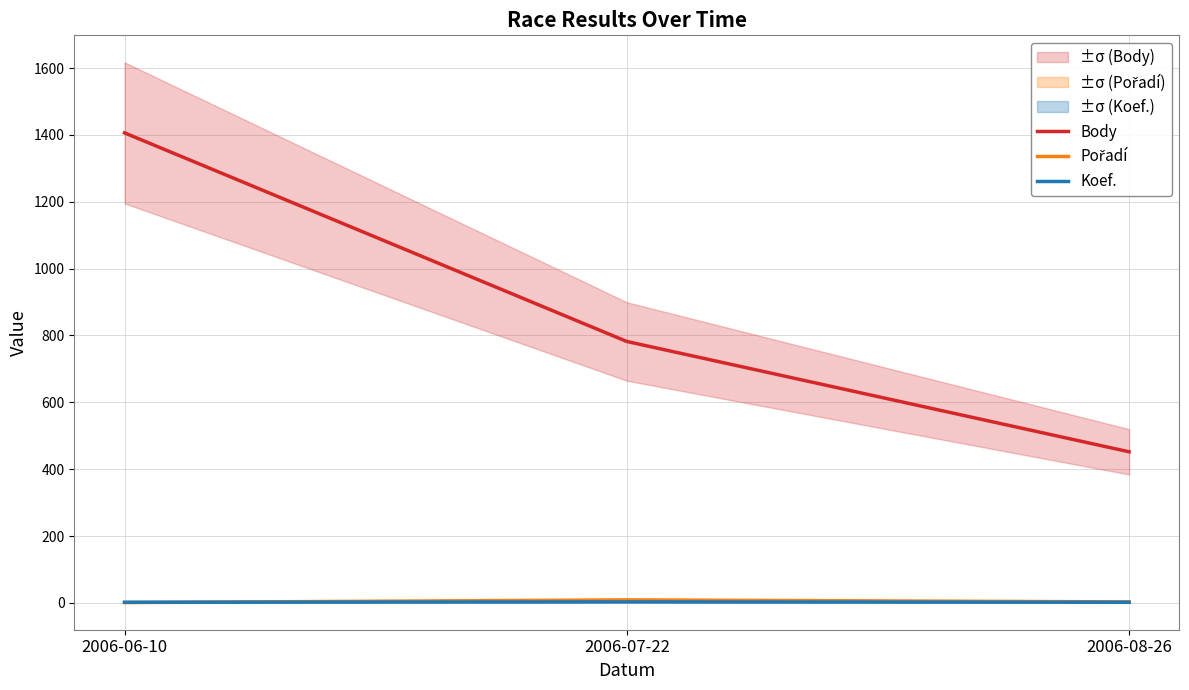

How many lines are shown in the chart?

3